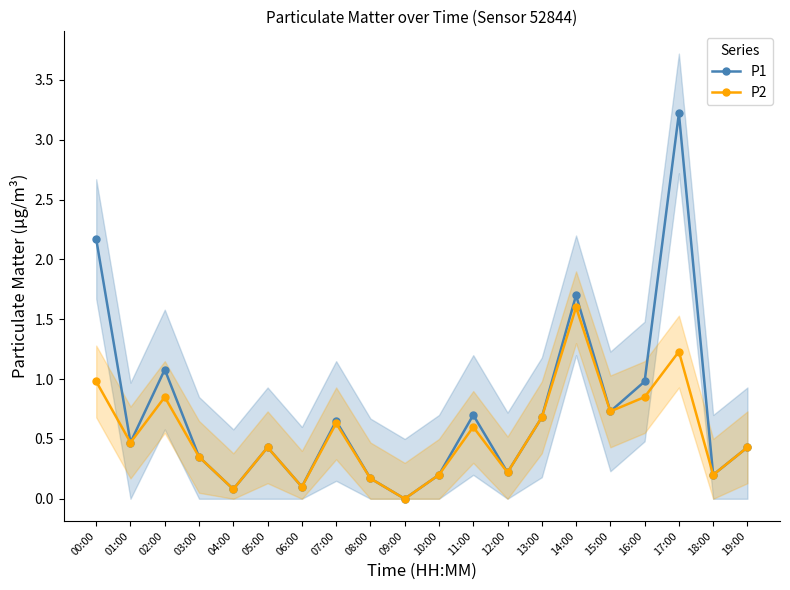

How many values in the P2 series exceed 0?

19